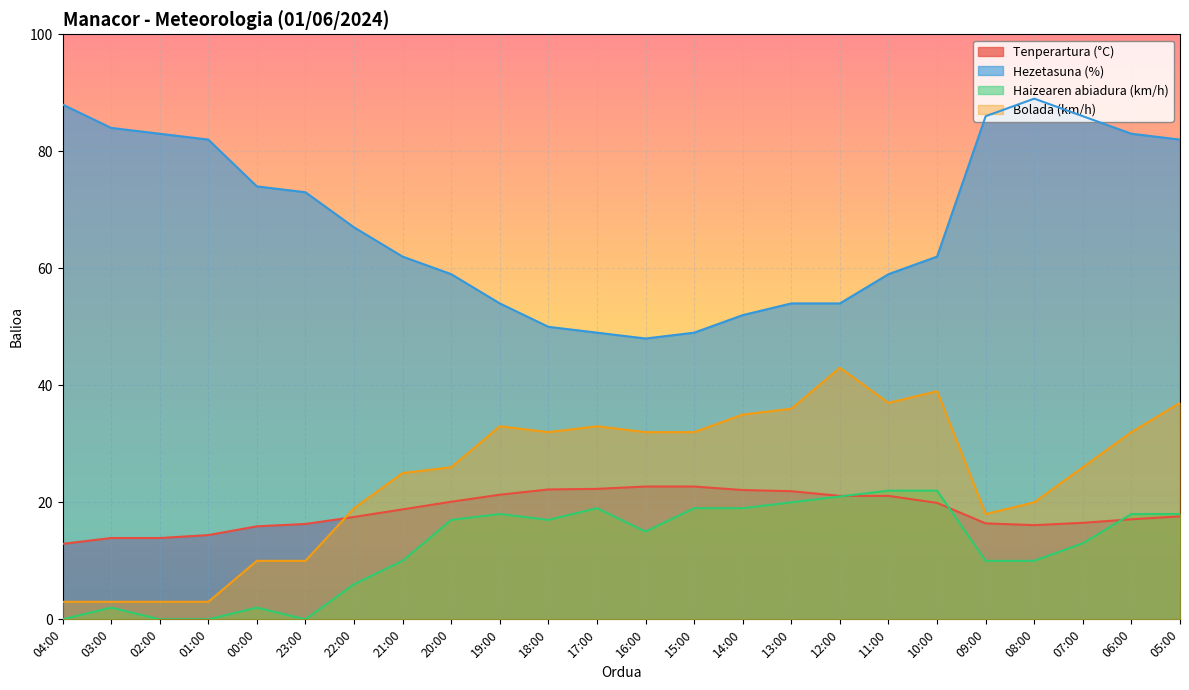

Where is the first local maximum for Haizearen abiadura (km/h)?

03:00